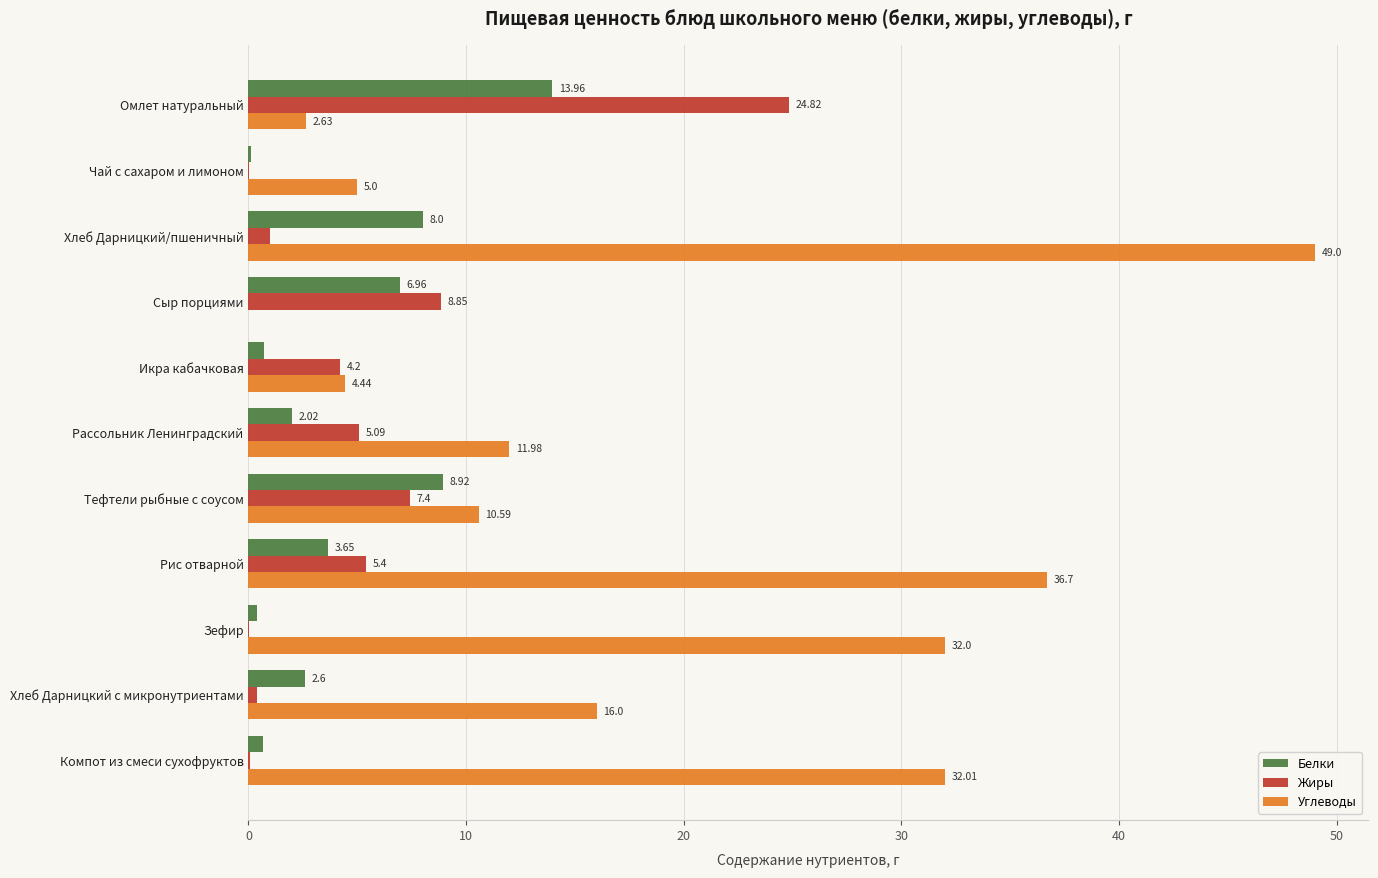

What is the sum of all Белки values?

48.0